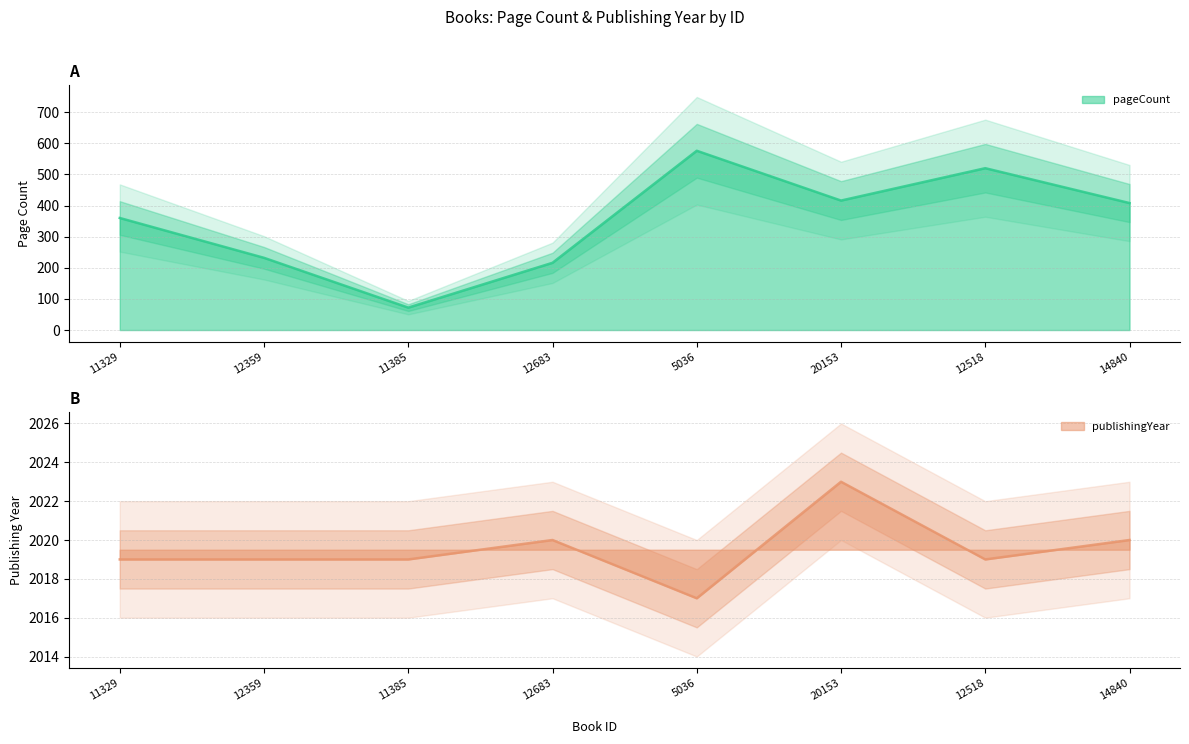

At which category is the sum across all series the highest?

5036